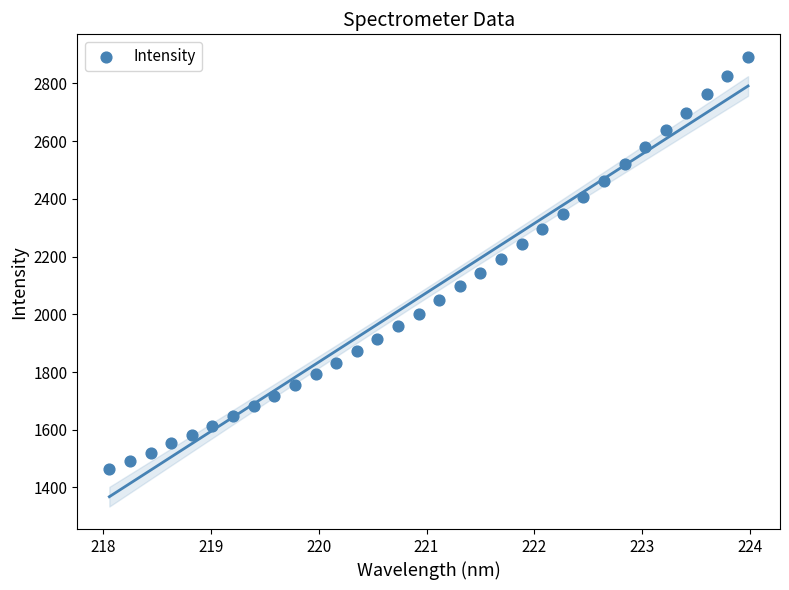

What is the range of X values (max minus min)?

5.9